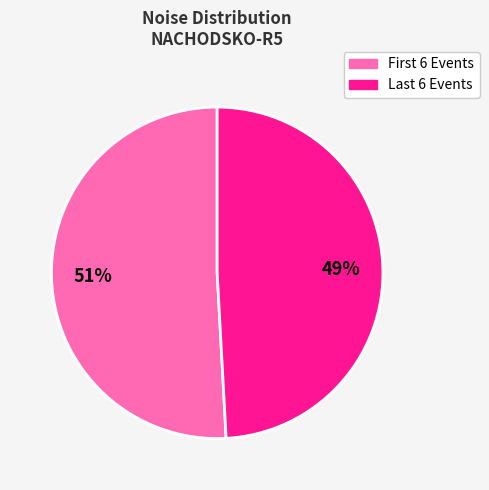

Is there any slice that represents more than half of the pie?

Yes